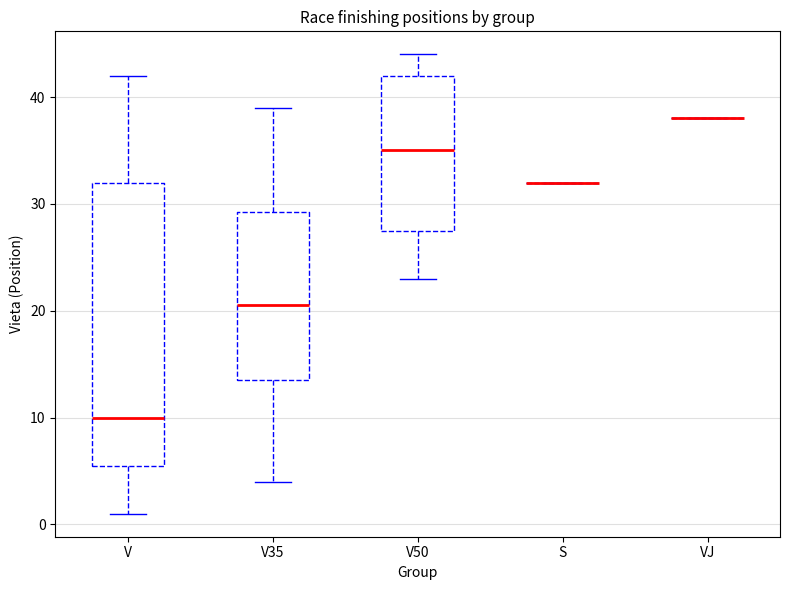

Reading left to right, read every box against the y-axis: the position of its median line, the range the box covers, and the ends of its whiskers. The values are not printed on the chart, so give them approximately, as read against the axis.

V: median 10, box 6 to 32, whiskers 1 to 42
V35: median 21, box 14 to 29, whiskers 4 to 39
V50: median 35, box 28 to 42, whiskers 23 to 44
S: box collapsed to a line at 32, whiskers 32 to 32
VJ: box collapsed to a line at 38, whiskers 38 to 38